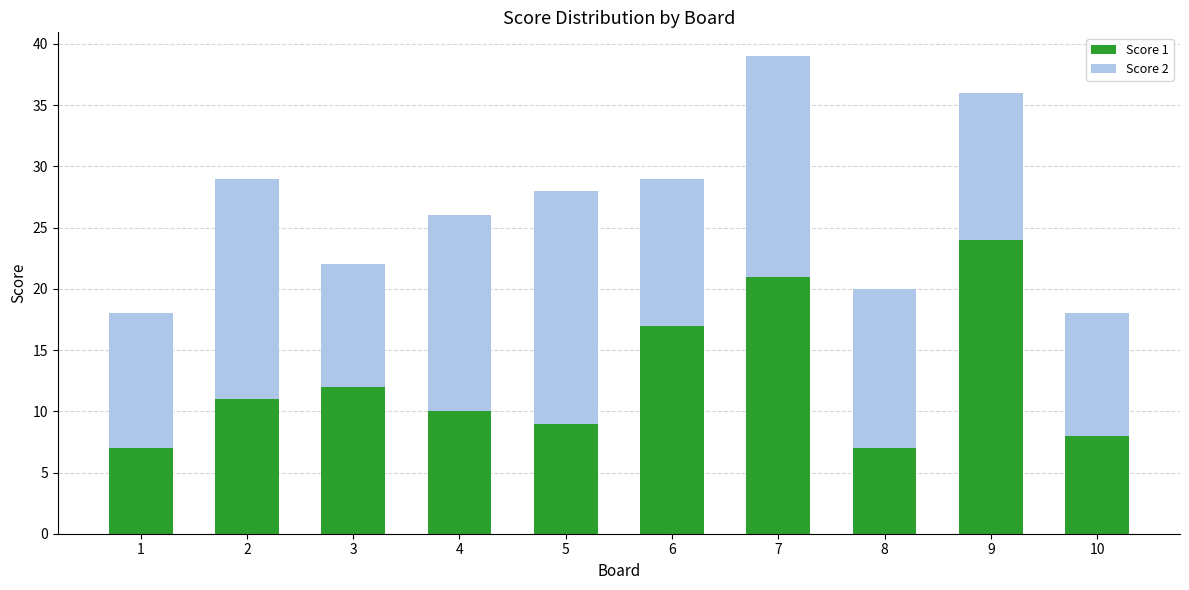

True or false: Score 1 has a value of 7 at 7.

False